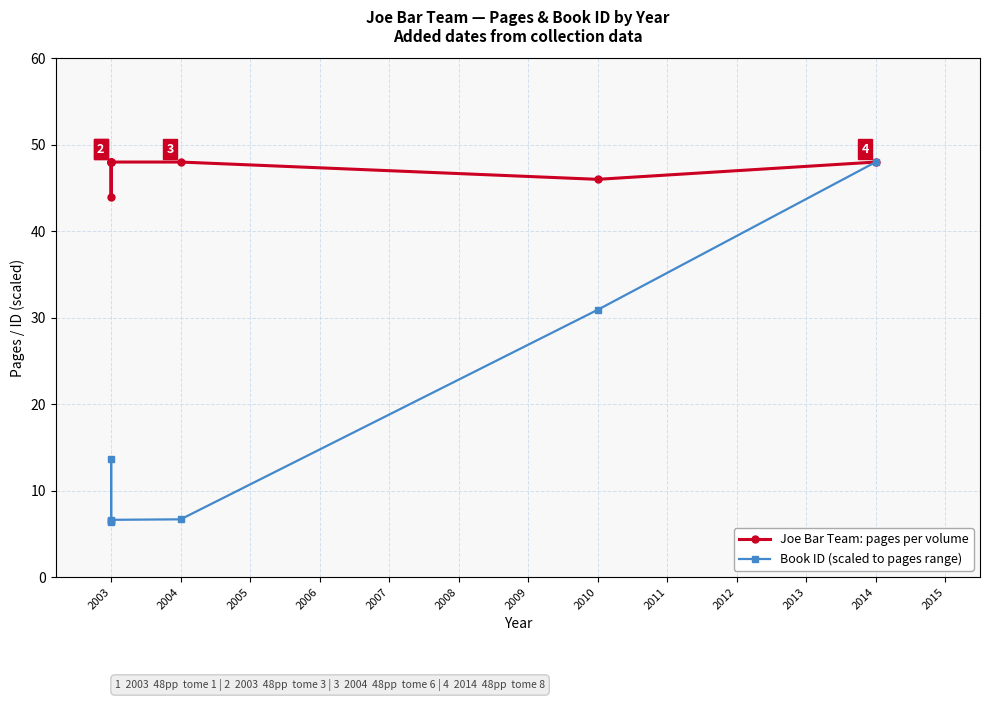

What is the value of the pages point at the 6th from the left?

48.0